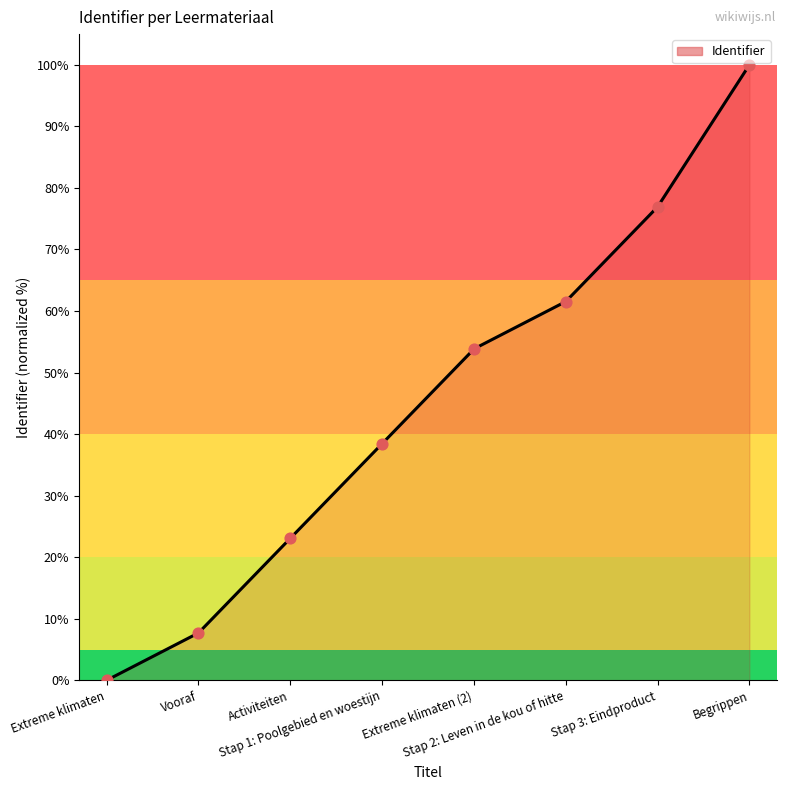

What is the change in value from Activiteiten to Extreme klimaten (2)?

+30.8